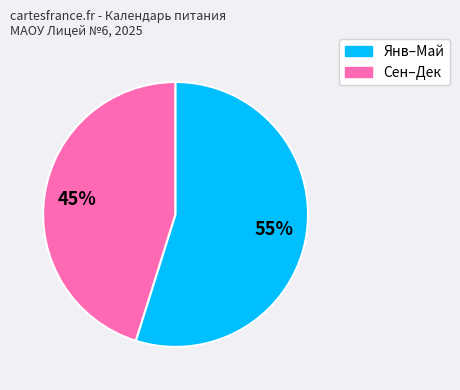

To the nearest percent, what is the difference between the largest and smallest slice percentages?

10%